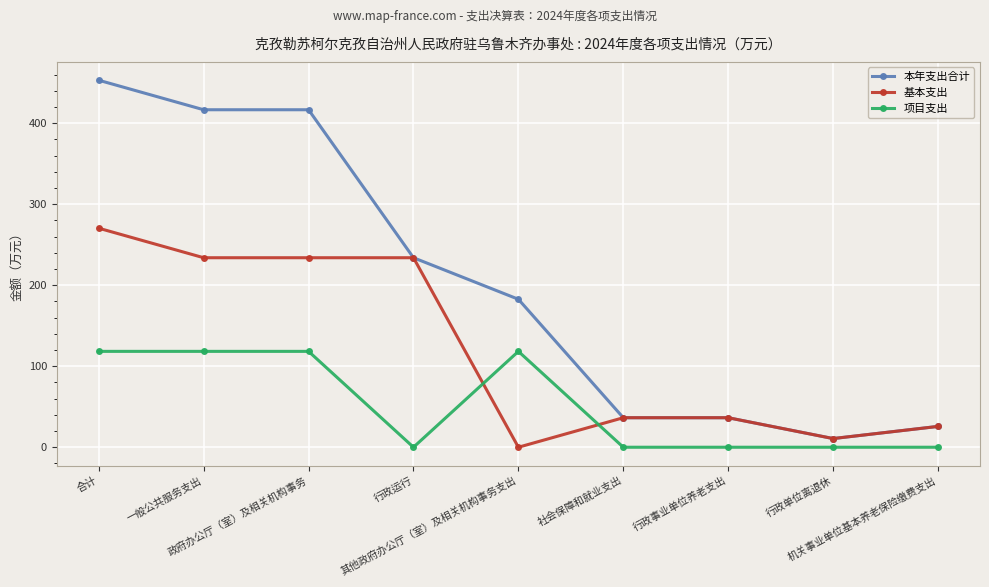

The 基本支出 series shows 270.3 at 合计. True or false?

True